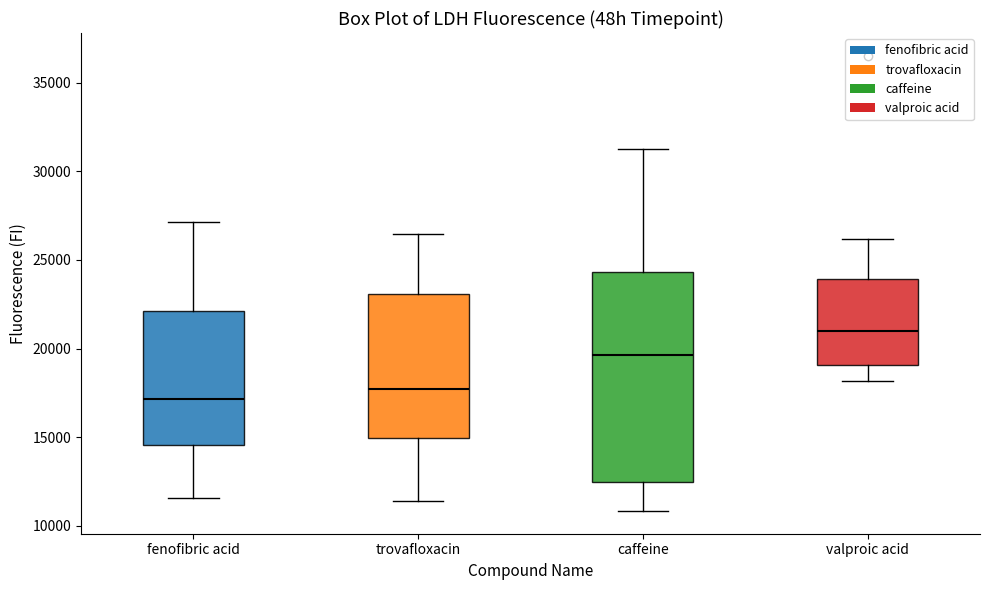

Comparing the boxes themselves (not the whiskers), which one is the tallest?

caffeine